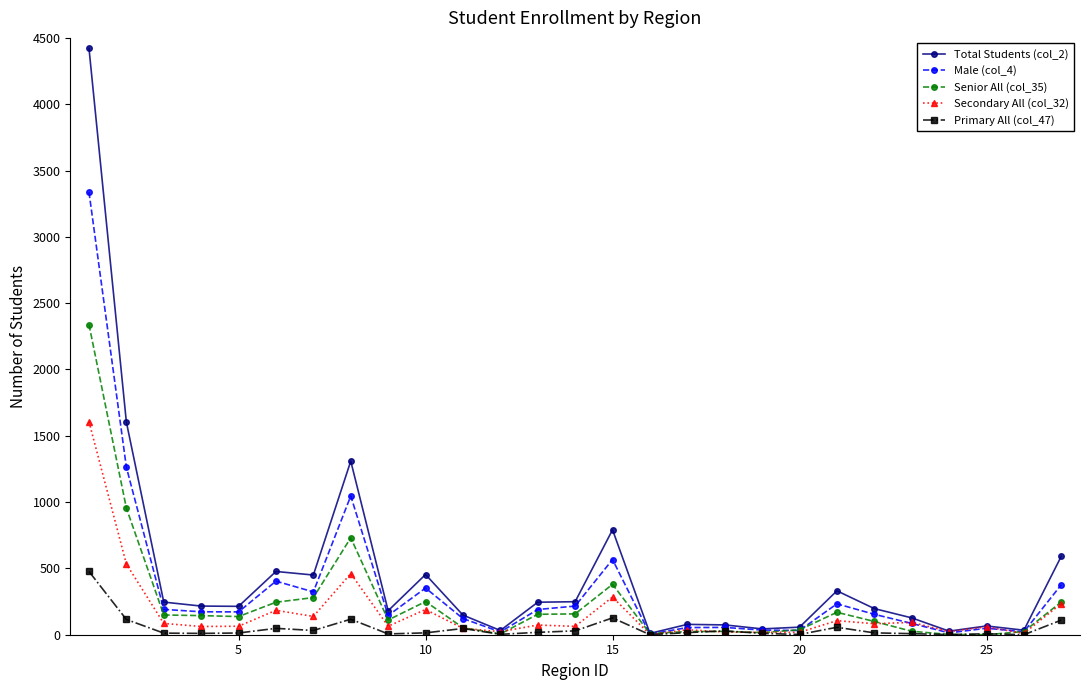

List the series in order of their overall mean, lowest first.

Primary All (col_47), Secondary All (col_32), Senior All (col_35), Male (col_4), Total Students (col_2)